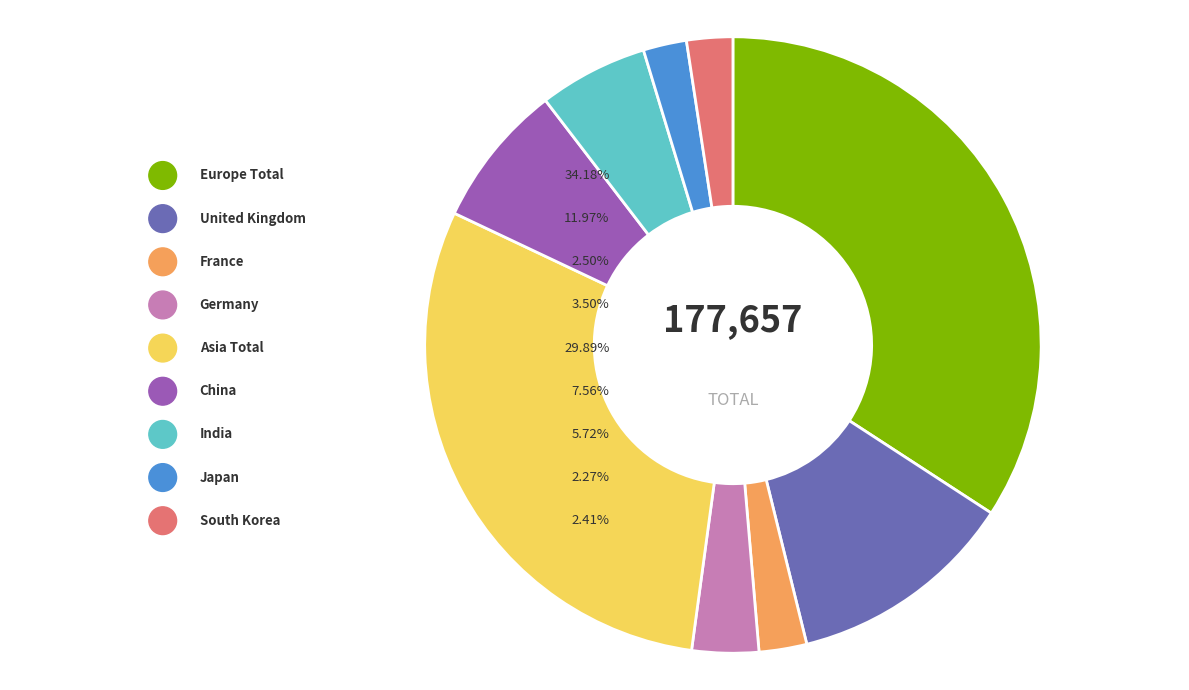

Rank the categories by value from highest to lowest.

Europe Total, Asia Total, United Kingdom, China, India, Germany, France, South Korea, Japan